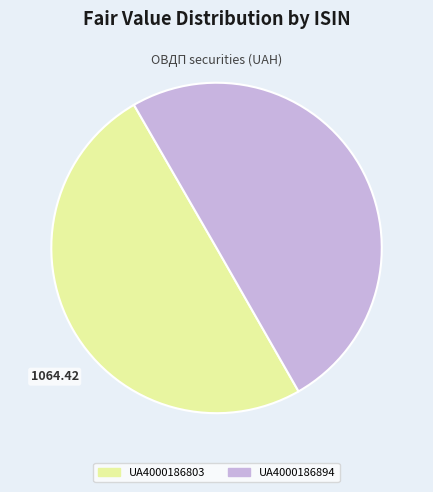

Do UA4000186803 and UA4000186894 together represent more than half of the pie?

Yes